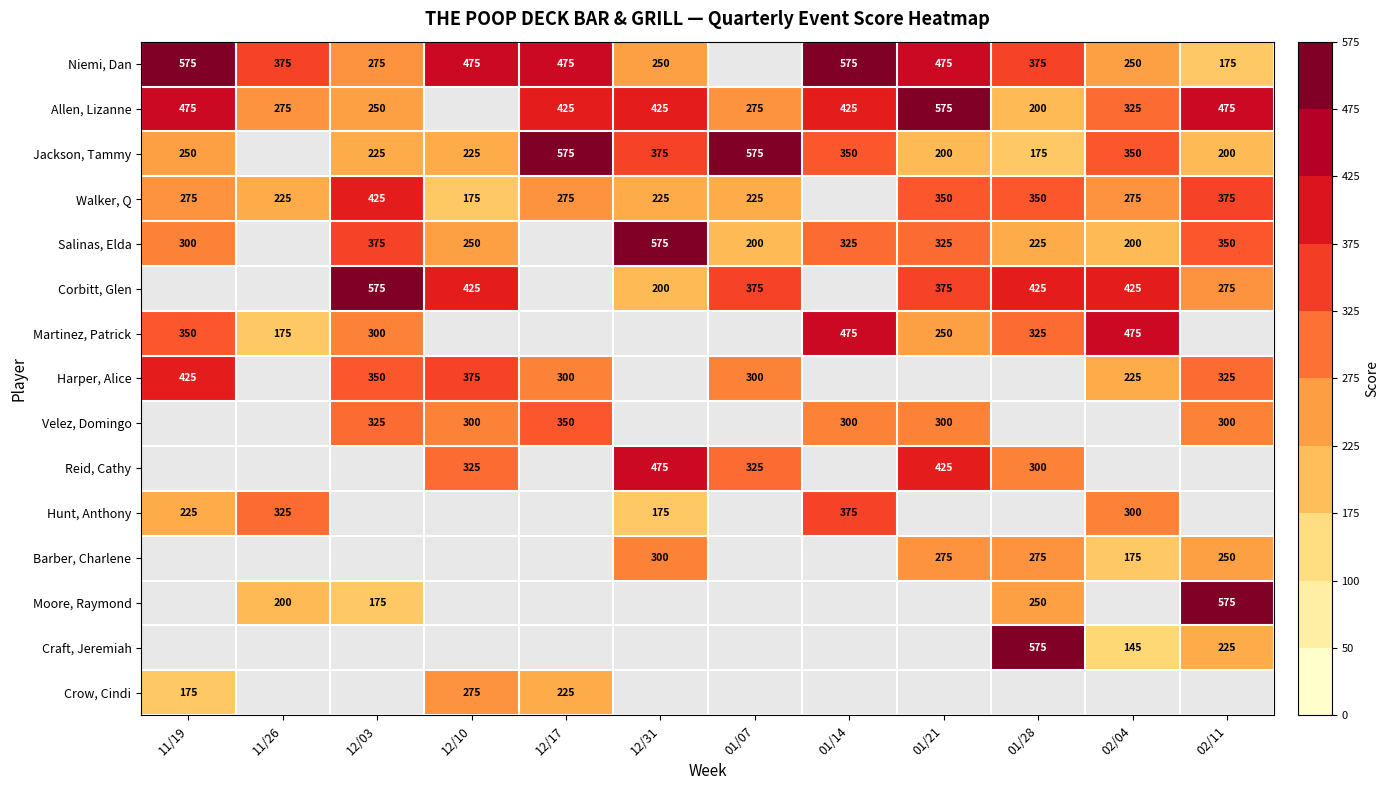

True or false: Salinas, Elda has a value of 963 at 12/31.

False